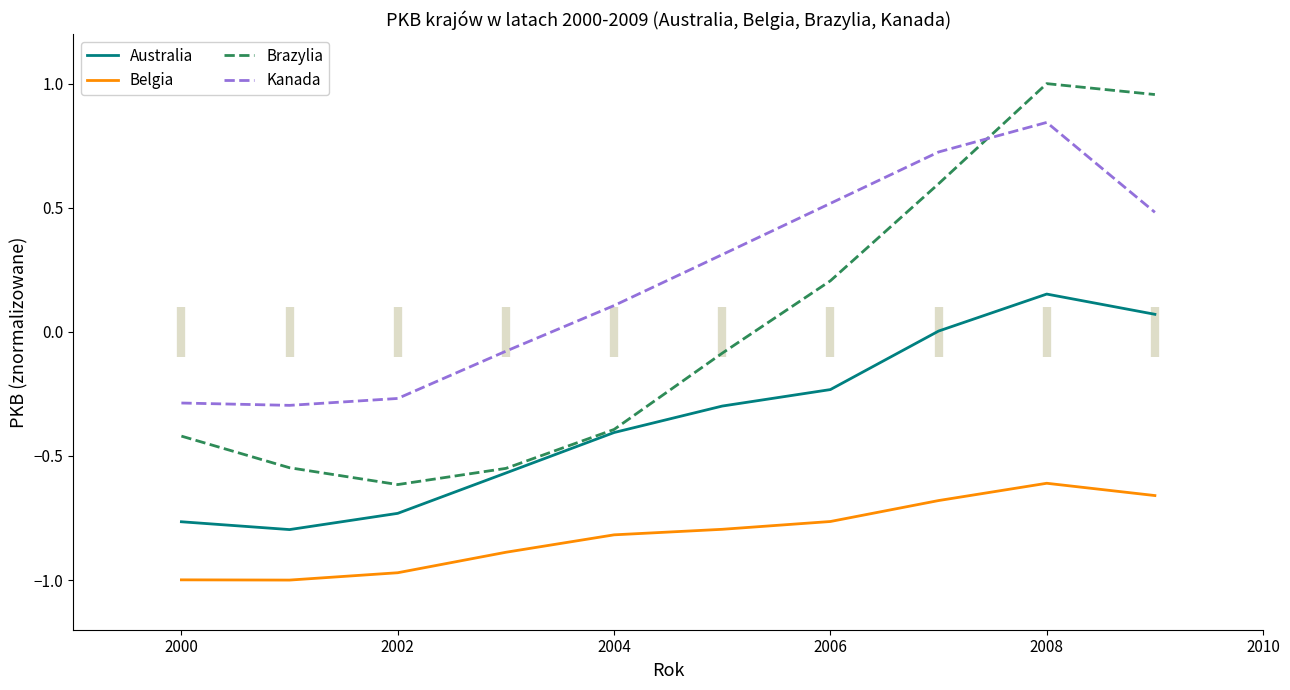

The value of Kanada at 2008 is 0.5. True or false?

False